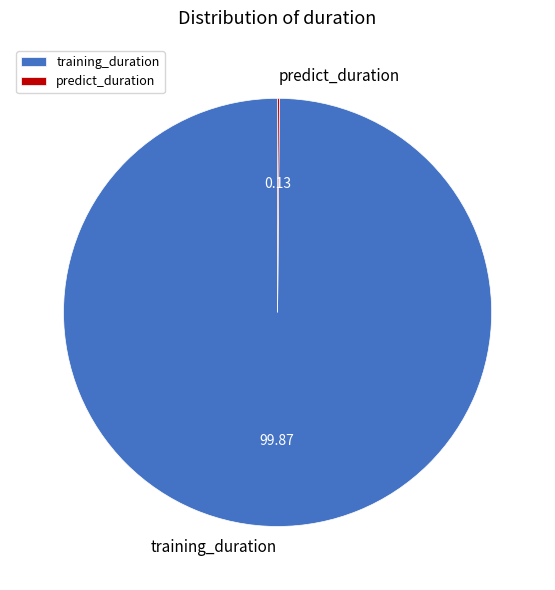

Which slice is the largest?

training_duration